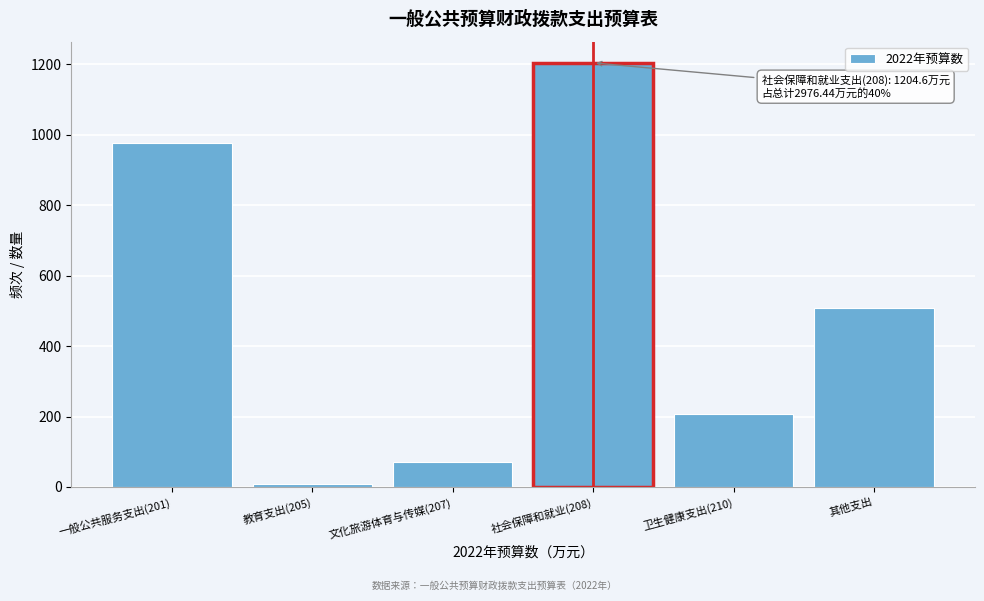

Reading right to left, extract all data points from this chart.

507.5	208.1	1204.6	70.3	8.0	978.0